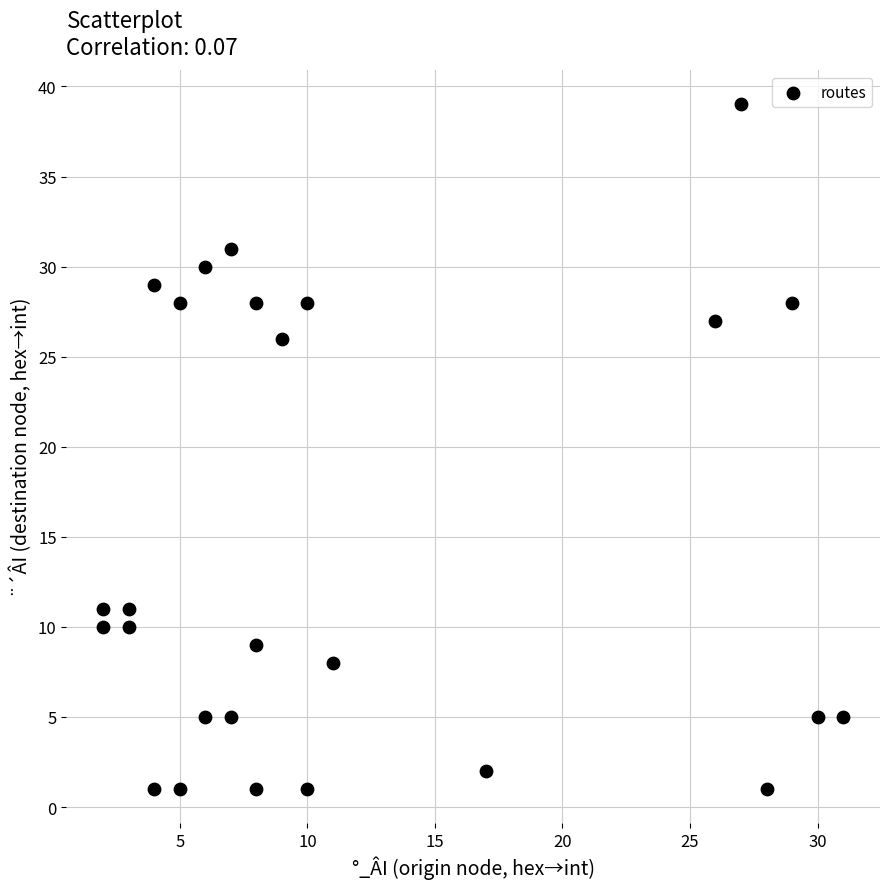

What is the range of X values (max minus min)?

29